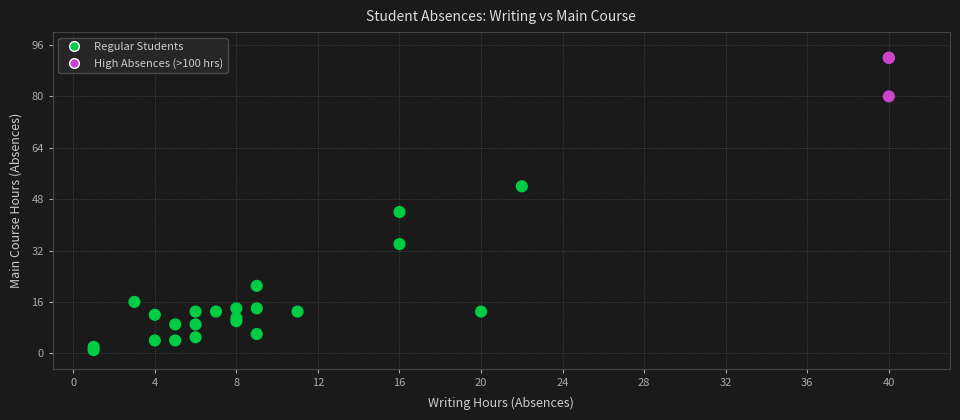

What Y value in the scatter plot is closest to 46?

44